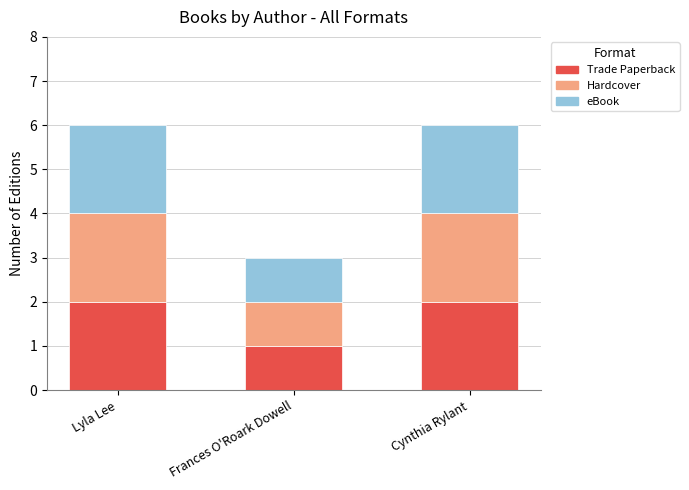

How many bars are there in each group?

3